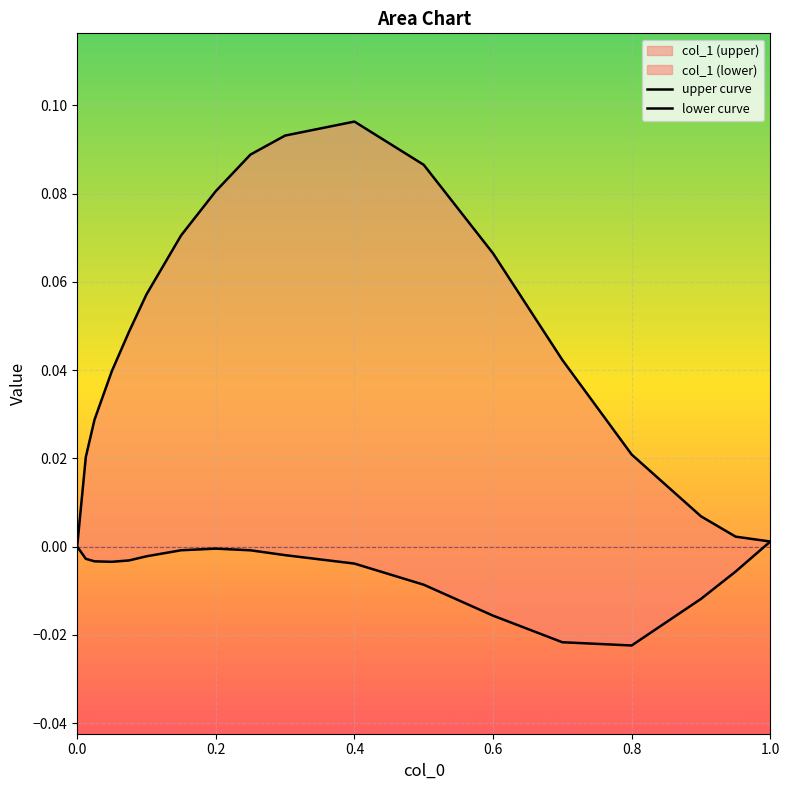

How many data points in lower curve are above 0?

1